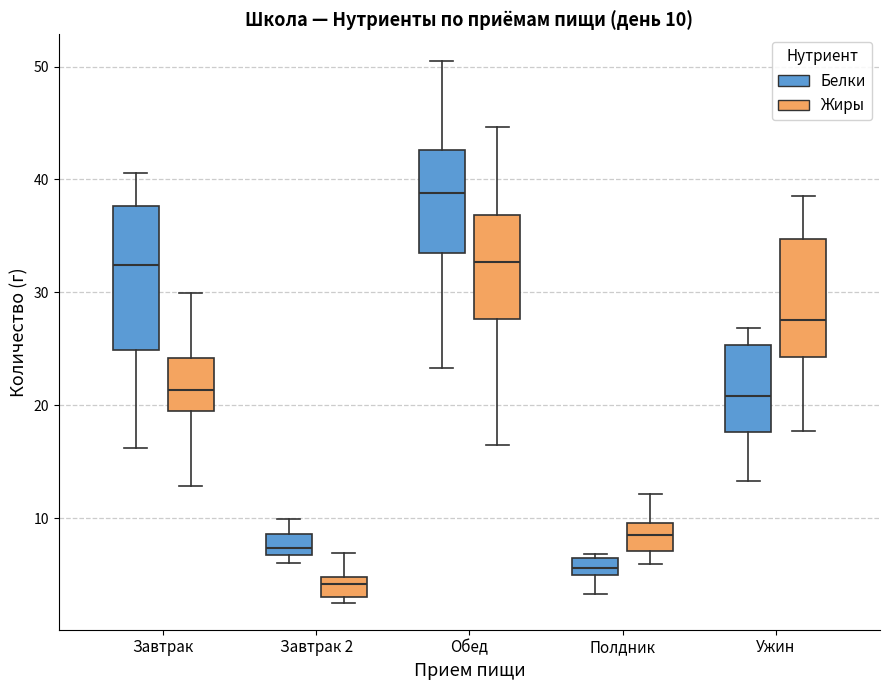

Which box has the highest median line?

Обед (Белки)